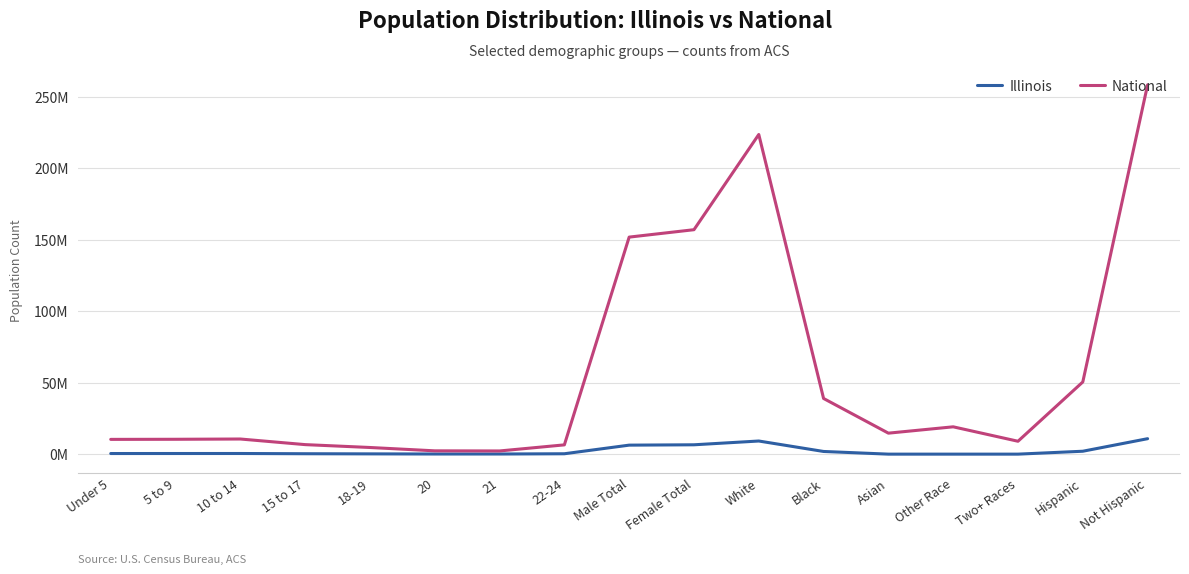

Rank the series by their maximum value, from lowest to highest.

Illinois, National